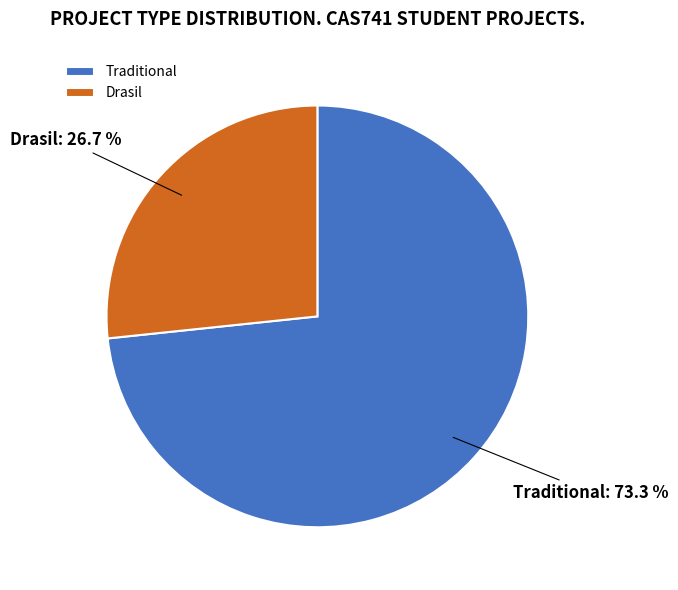

Is it true that Drasil is 27% of the pie?

True